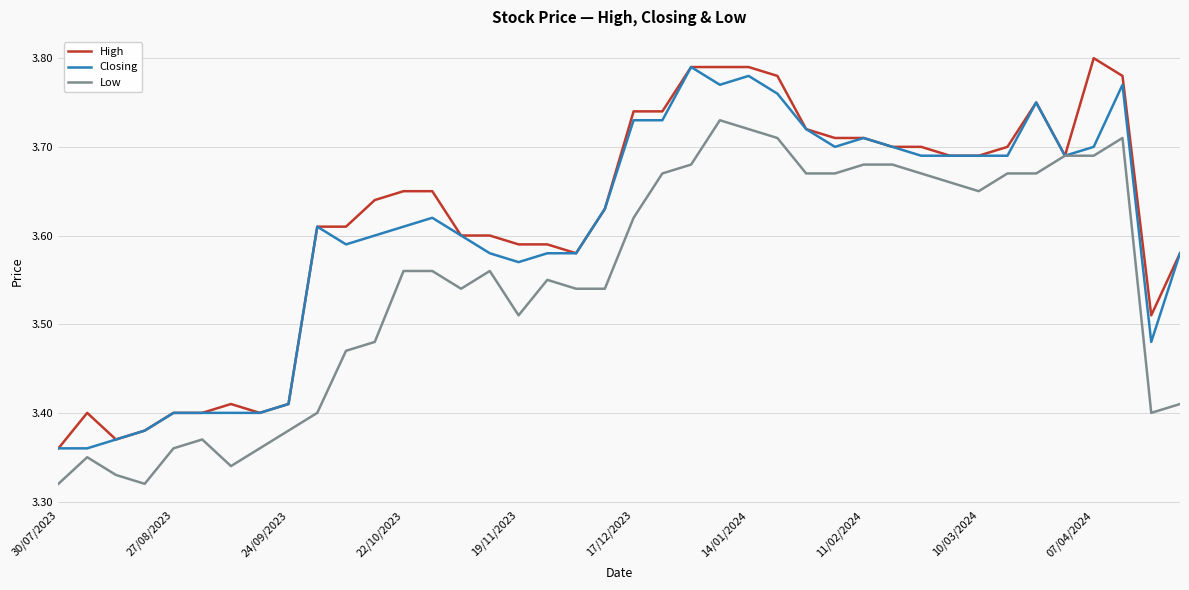

List the series in order of their overall mean, lowest first.

Low, Closing, High